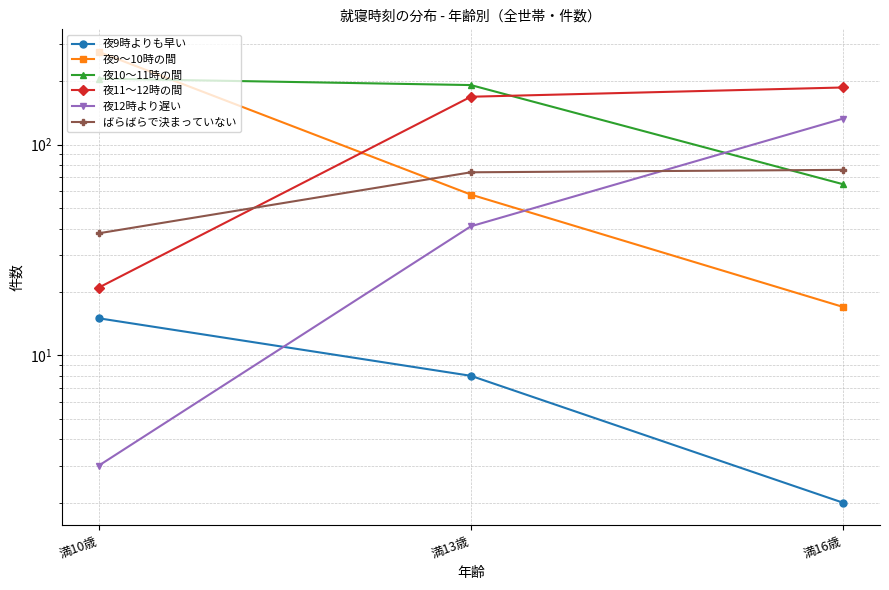

True or false: ばらばらで決まっていない has a value of 32 at 満16歳.

False